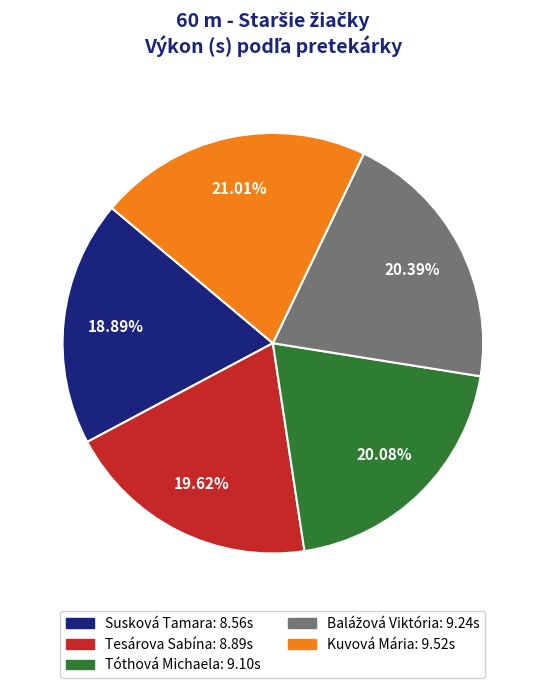

To the nearest percent, what portion does Kuvová Mária represent?

21%